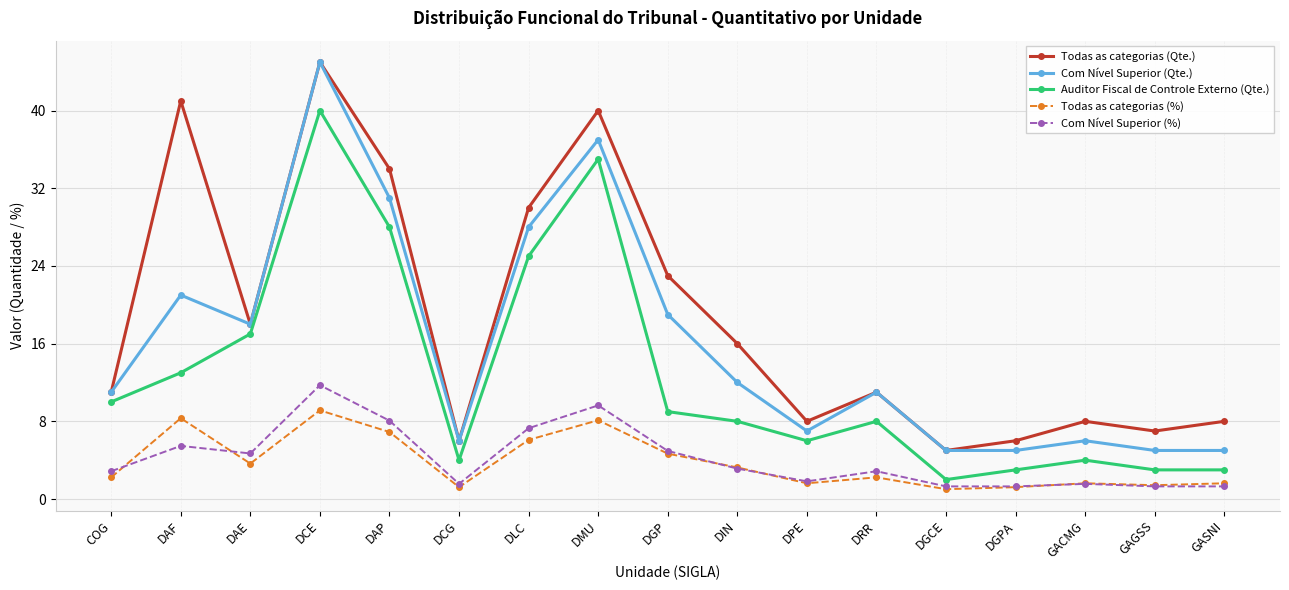

At which category does Com Nível Superior (Qte.) reach its first local peak?

DAF